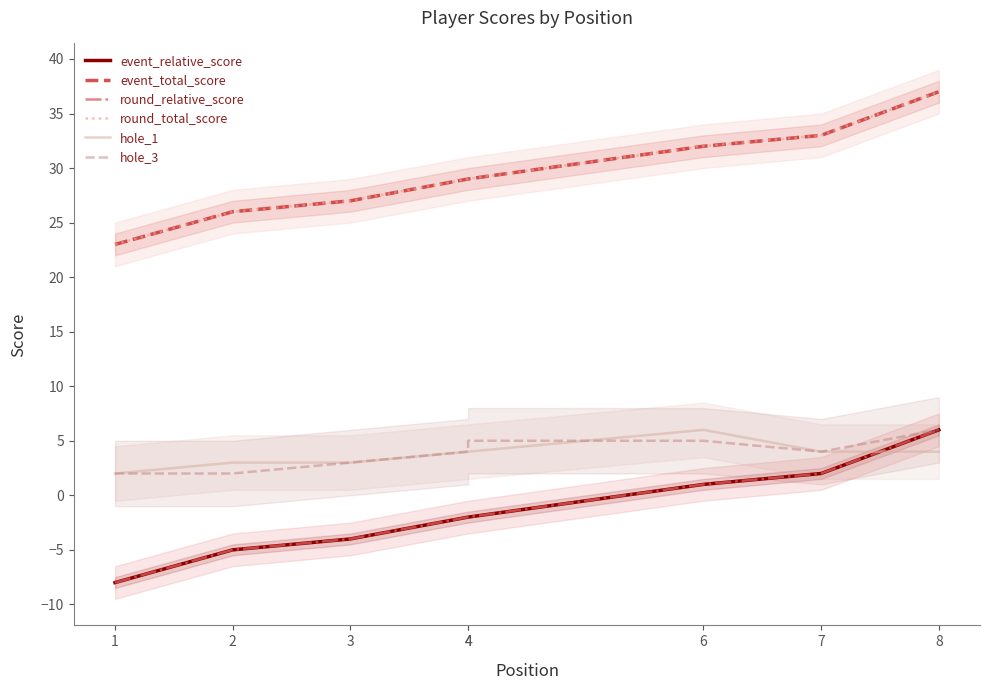

What is the sum of the event_total_score values at 2 and 8?

63